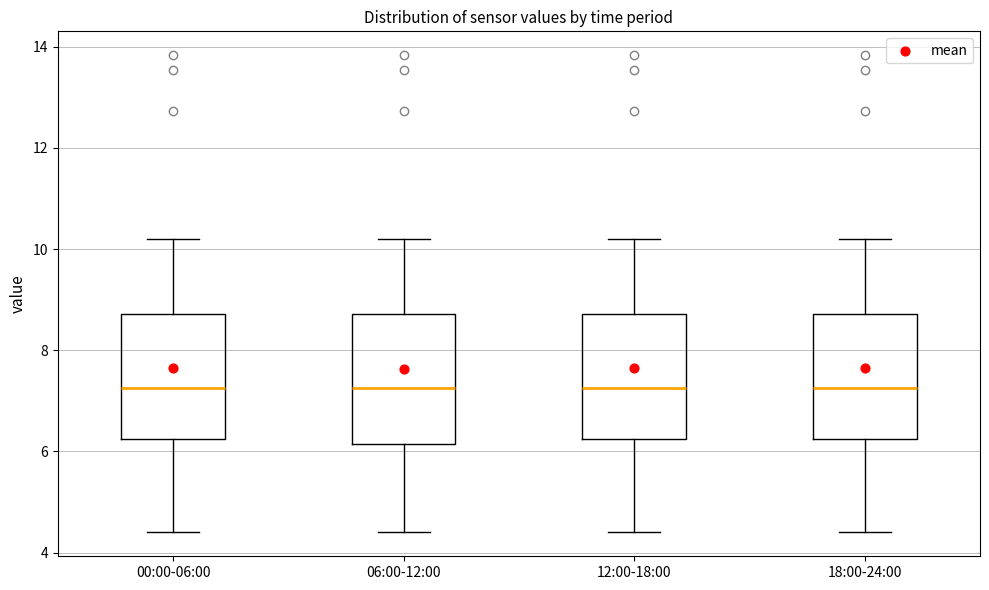

Reading left to right, transcribe this box plot: for each box, give where its median line is, the range the box spans, and where its two whiskers end, as read against the y-axis. The values are not printed on the chart, so give them approximately, as read against the axis.

00:00-06:00: median 7.2, box 6.2 to 8.8, whiskers 4.4 to 10.2
06:00-12:00: median 7.2, box 6.2 to 8.8, whiskers 4.4 to 10.2
12:00-18:00: median 7.2, box 6.2 to 8.8, whiskers 4.4 to 10.2
18:00-24:00: median 7.2, box 6.2 to 8.8, whiskers 4.4 to 10.2